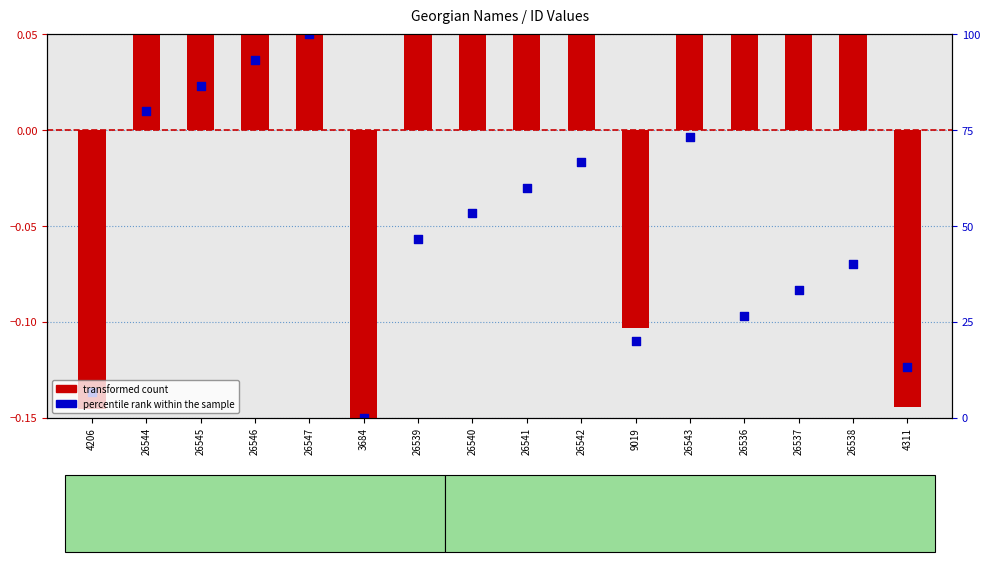

Which series reaches the maximum Y coordinate?

transformed count